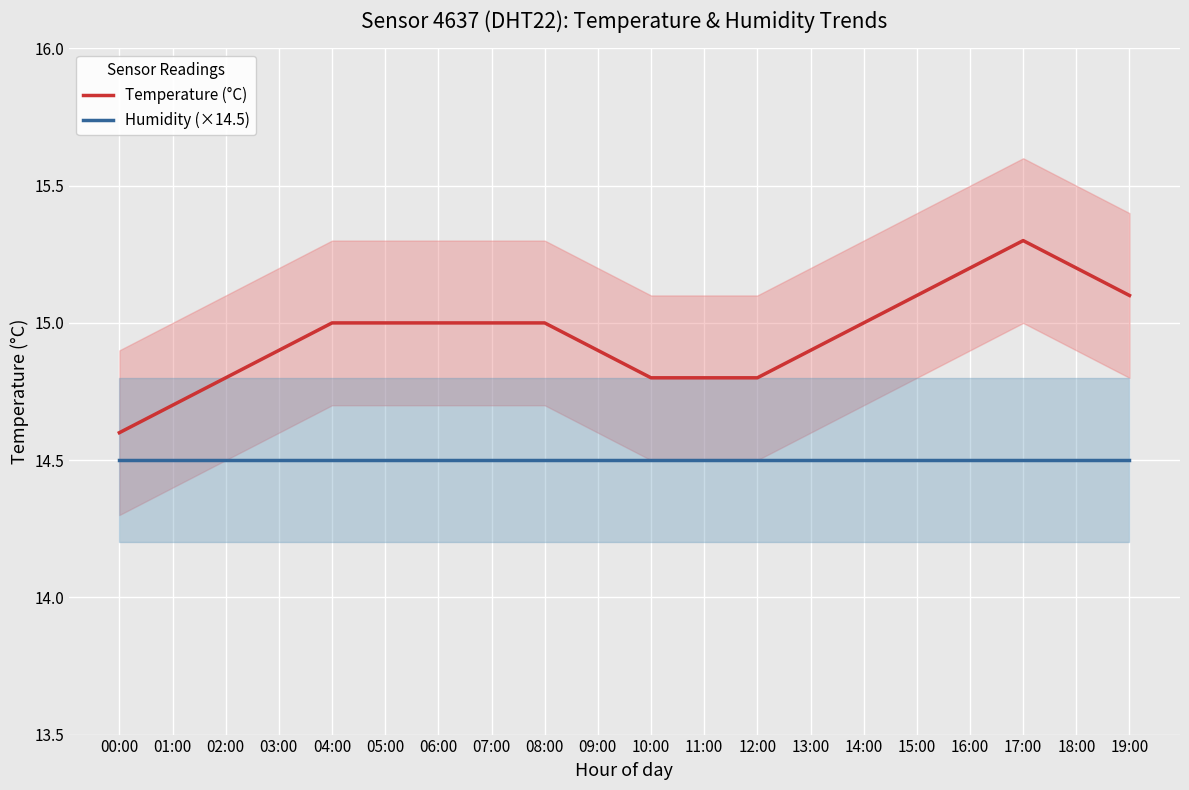

True or false: Temperature (°C) and Humidity (×14.5) intersect in this chart.

False